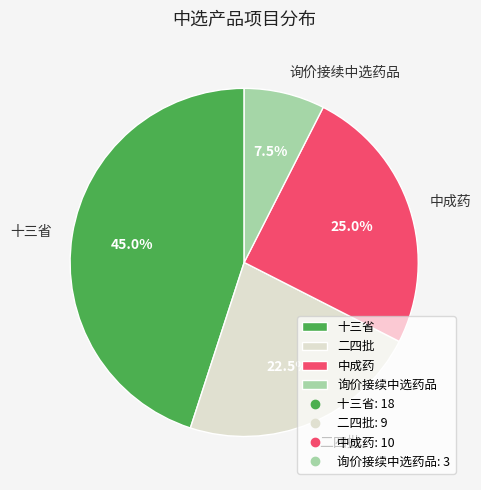

How many slices are in this pie chart?

4